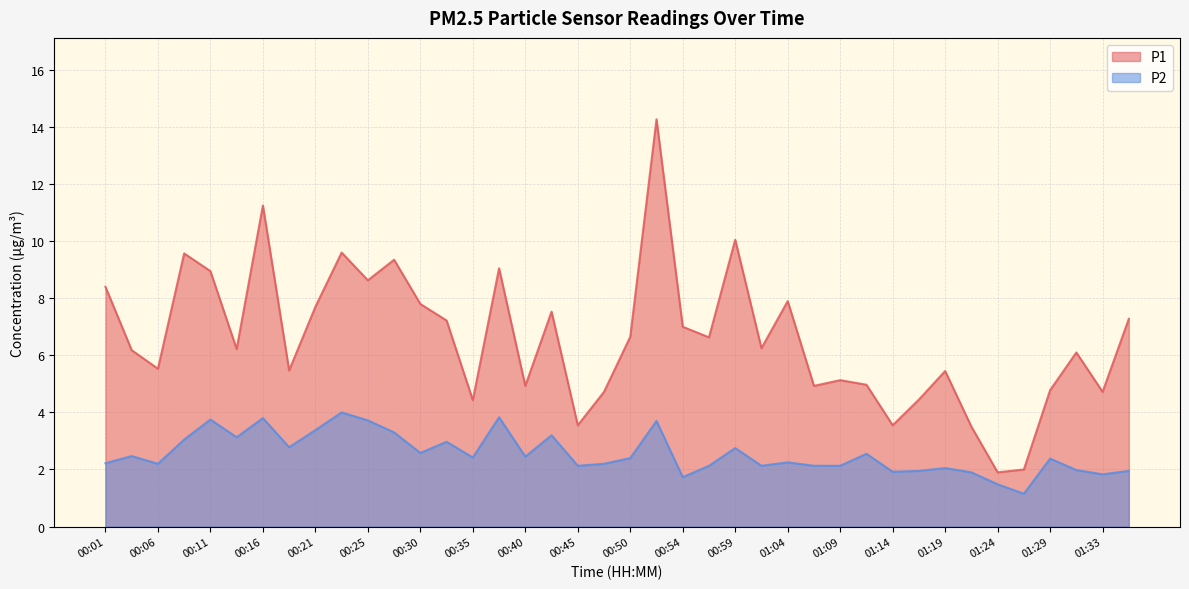

True or false: P1 has a value of 7.0 at 00:54.

True